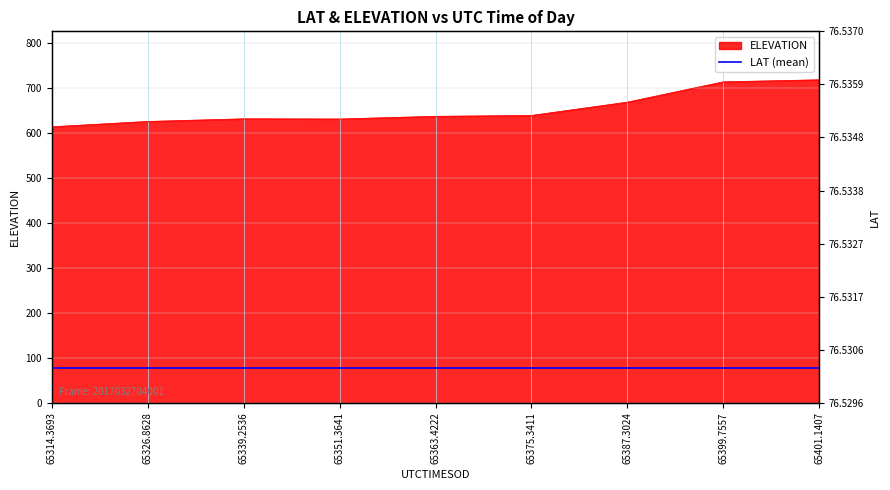

What position from the left is 65339.2536?

3